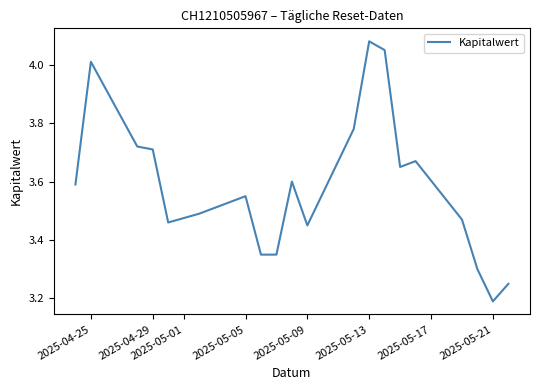

What is the difference between the maximum and minimum values?

0.9